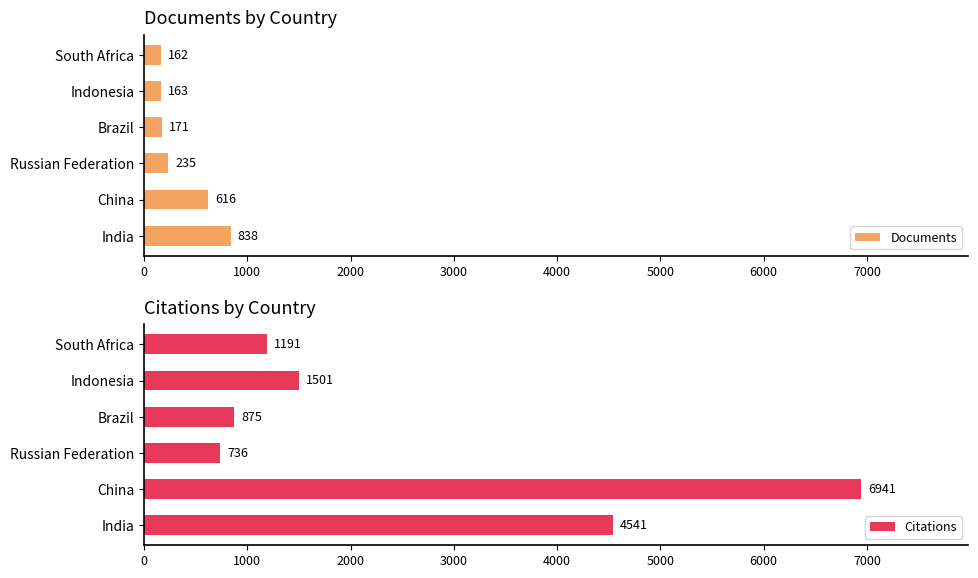

The Citations series shows 340 at South Africa. True or false?

False